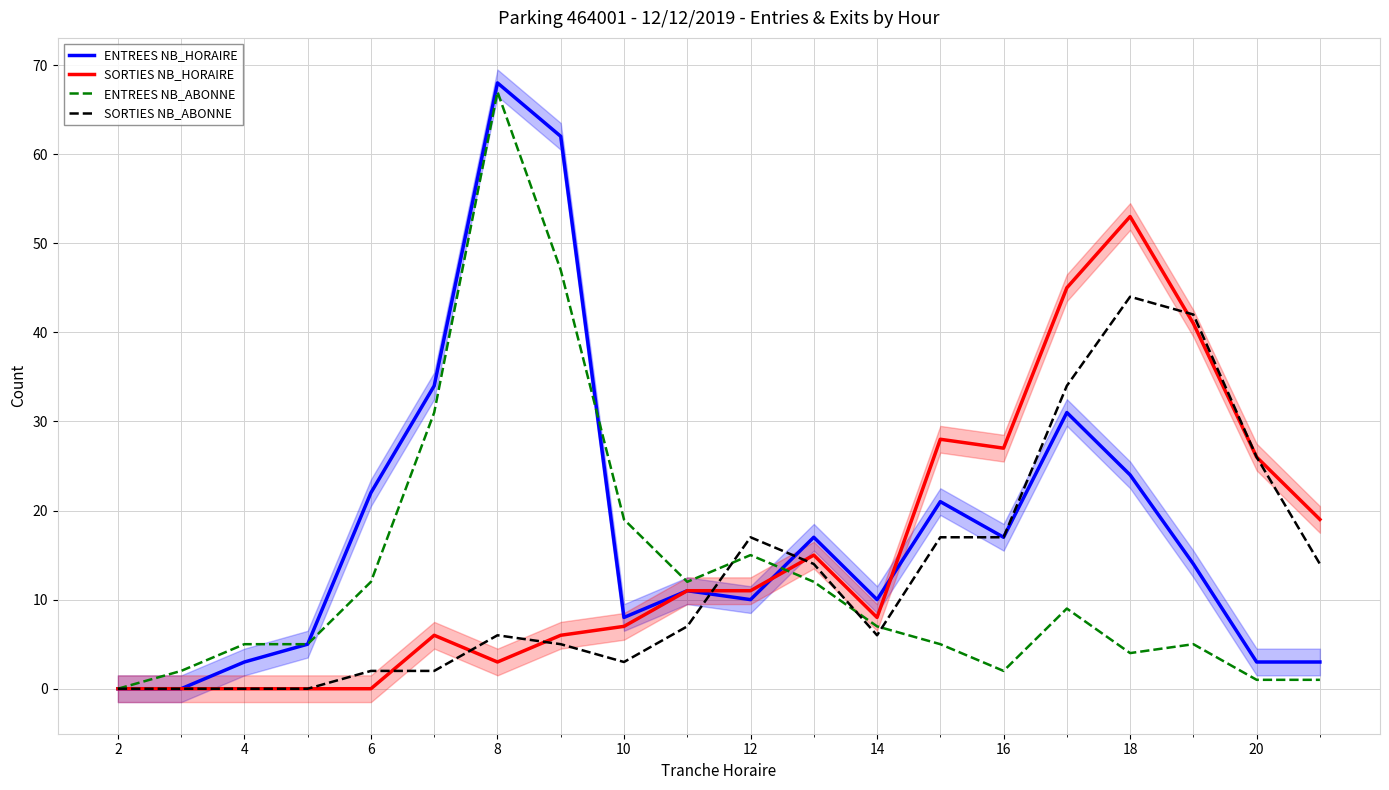

Which category has the highest value in the ENTREES NB_ABONNE series?

8